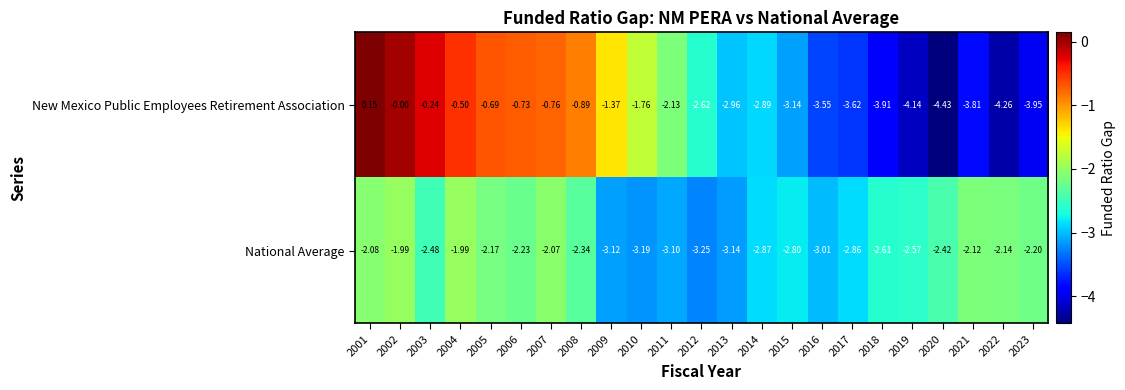

How many negative values does the New Mexico Public Employees Retirement Association series have?

21